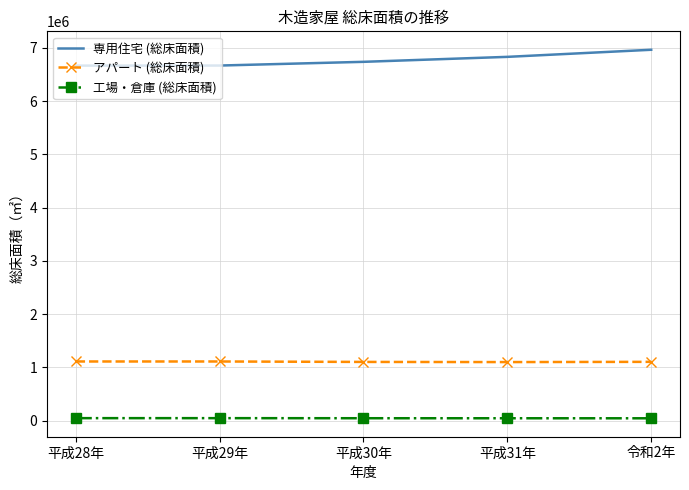

What position from the left is 平成31年?

4